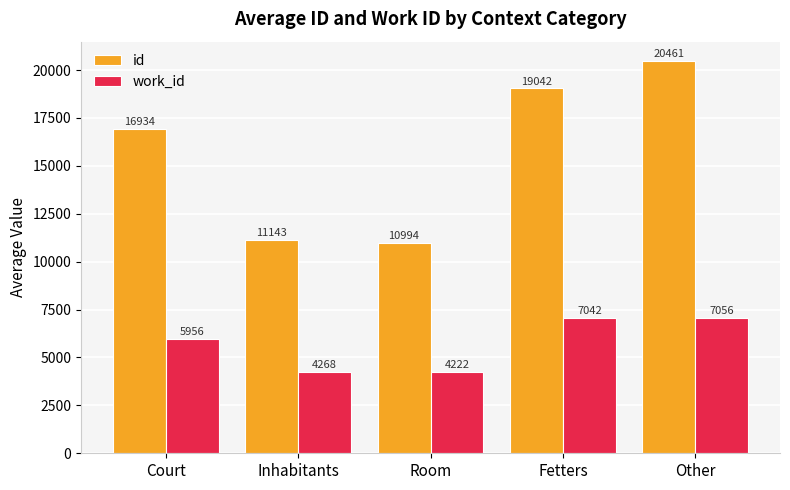

How many bars are there in each group?

2